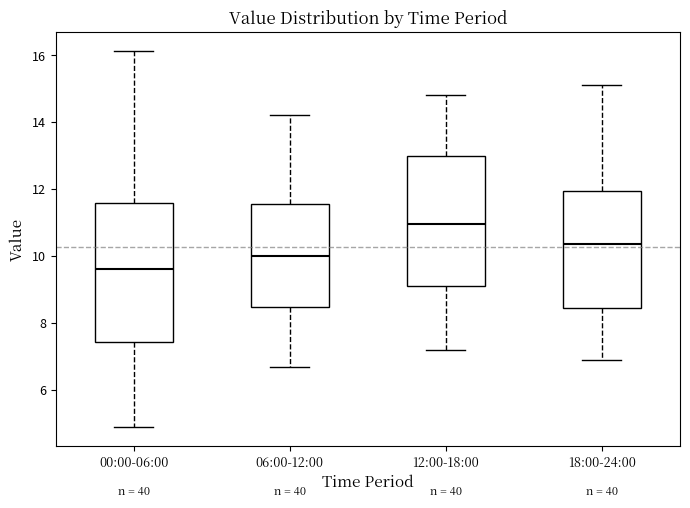

Where does the lower whisker of the box for 12:00-18:00 end on the y-axis? The values are not printed on the chart, so give them approximately, as read against the axis.

7.2